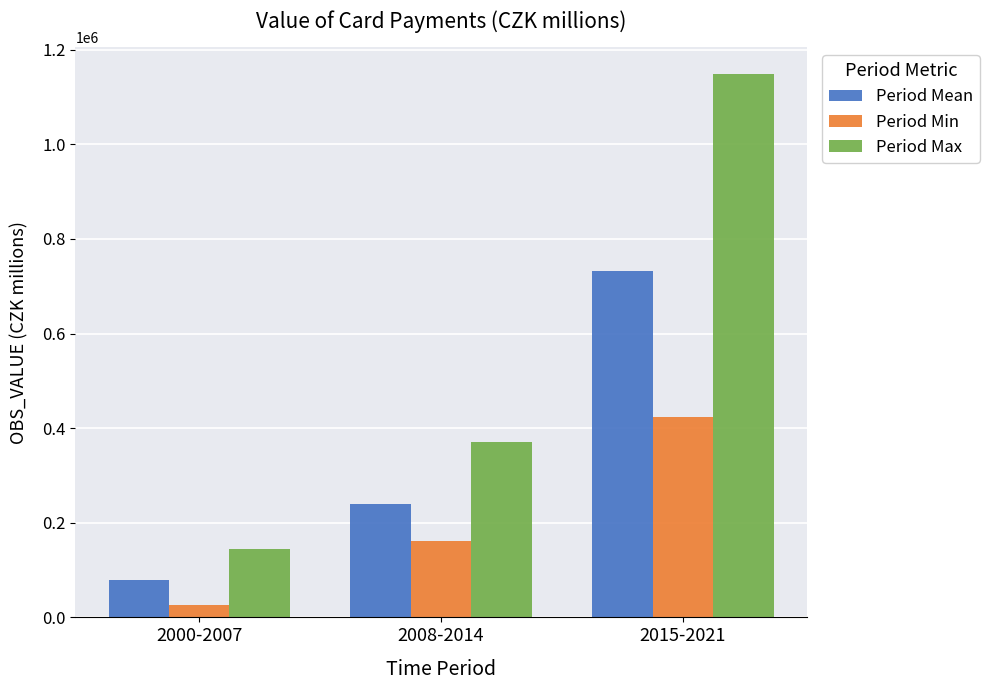

What is the difference between the highest and lowest values at 2000-2007?

118350.7